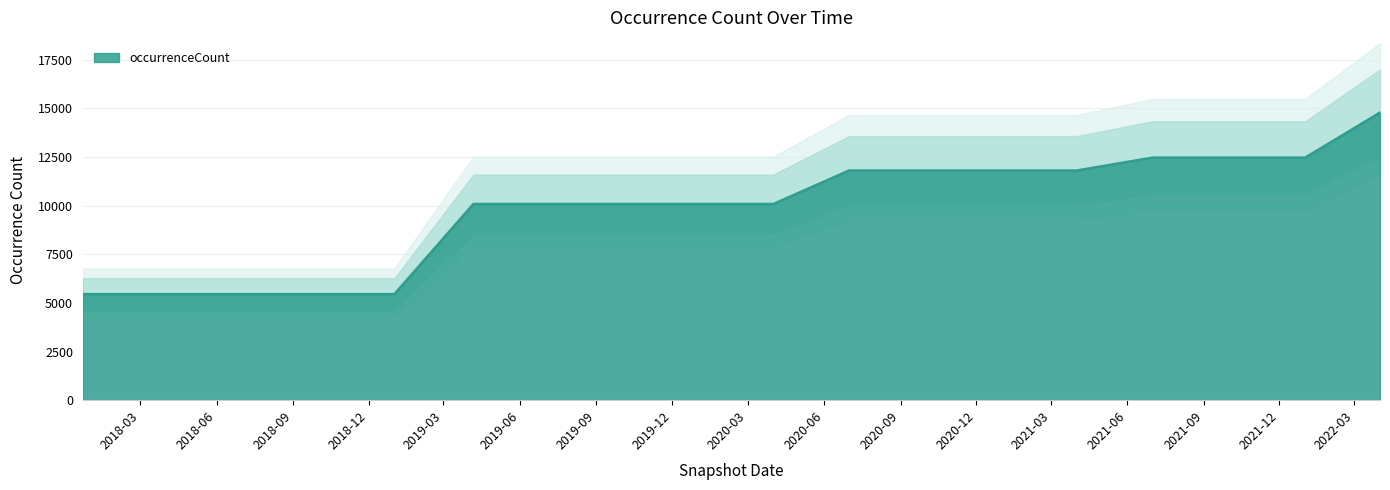

Reading left to right, list all the values displayed in this chart.

5449	5449	5449	5449	5449	10081	10081	10081	10081	10081	11800	11800	11800	11800	12463	12463	12463	14779